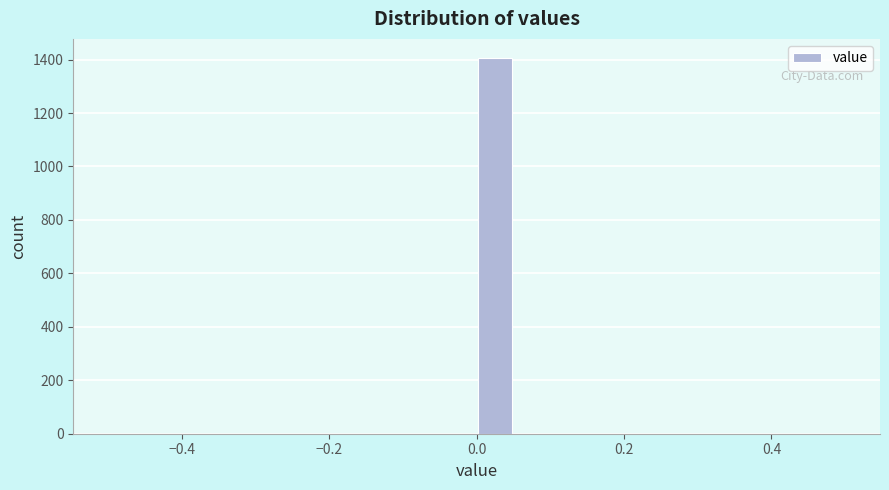

Around what value on the x-axis is the tallest bar? Give the approximate position of its centre, as read against the axis.

0.02